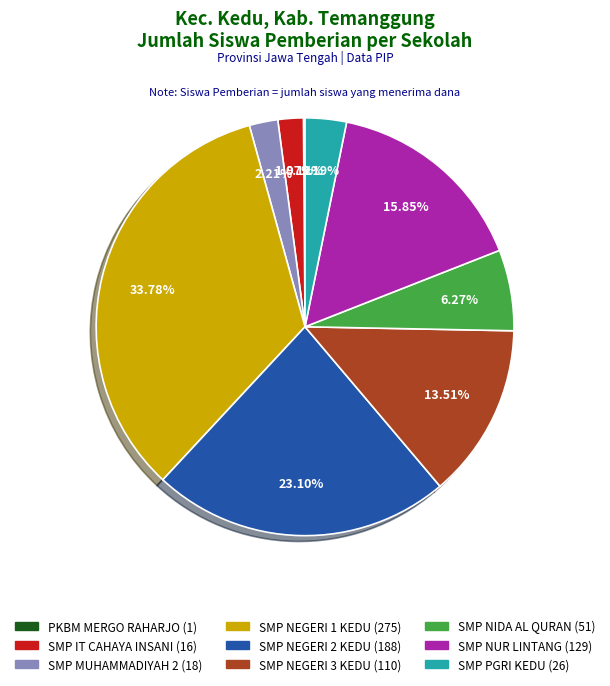

Is there any slice that represents more than half of the pie?

No